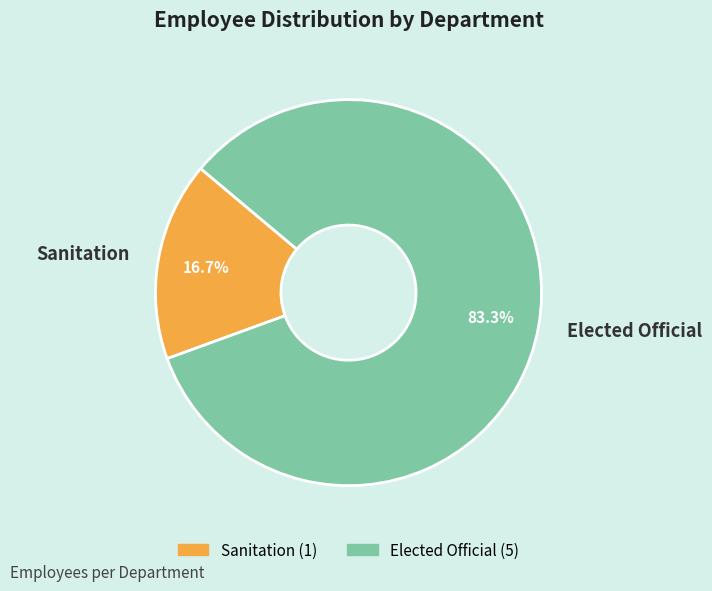

How many slices are in this pie chart?

2